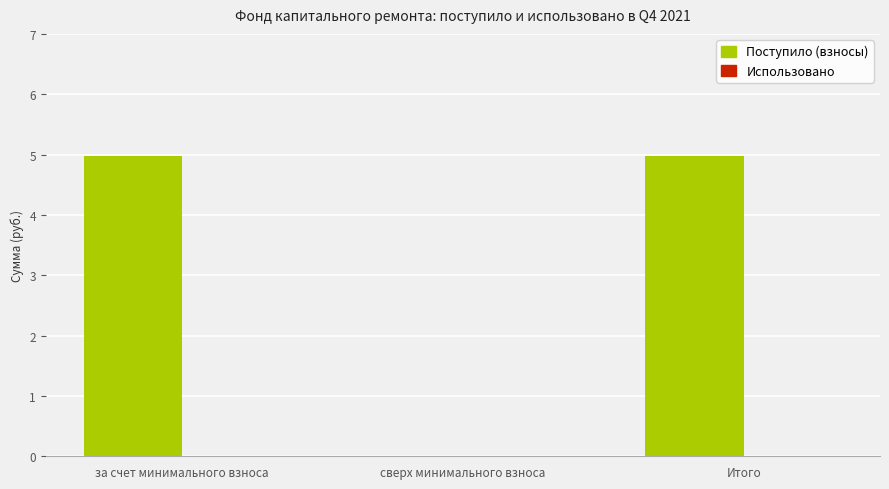

Reading left to right, transcribe all the data shown in this chart.

за счет минимального взноса=5.0	сверх минимального взноса=0.0	Итого=5.0